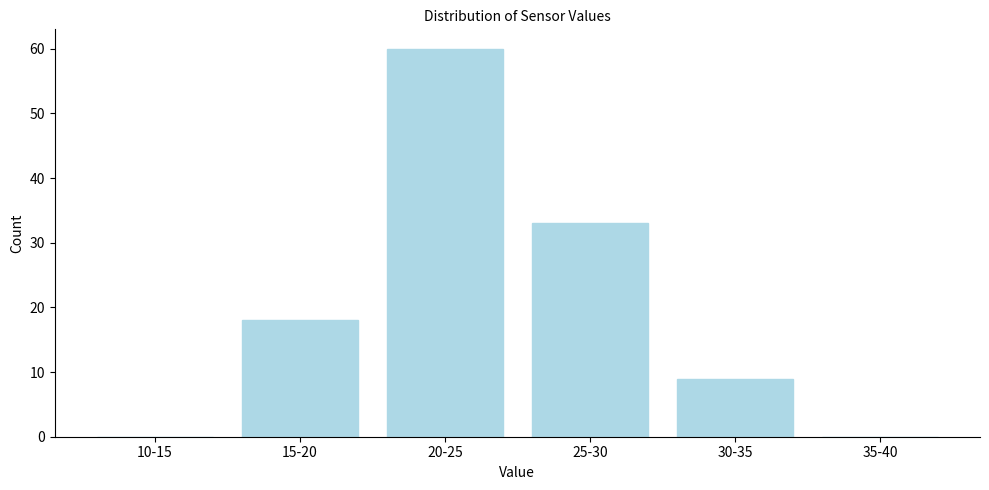

Reading right to left, list all the values displayed in this chart.

35-40=0	30-35=9	25-30=33	20-25=60	15-20=18	10-15=0